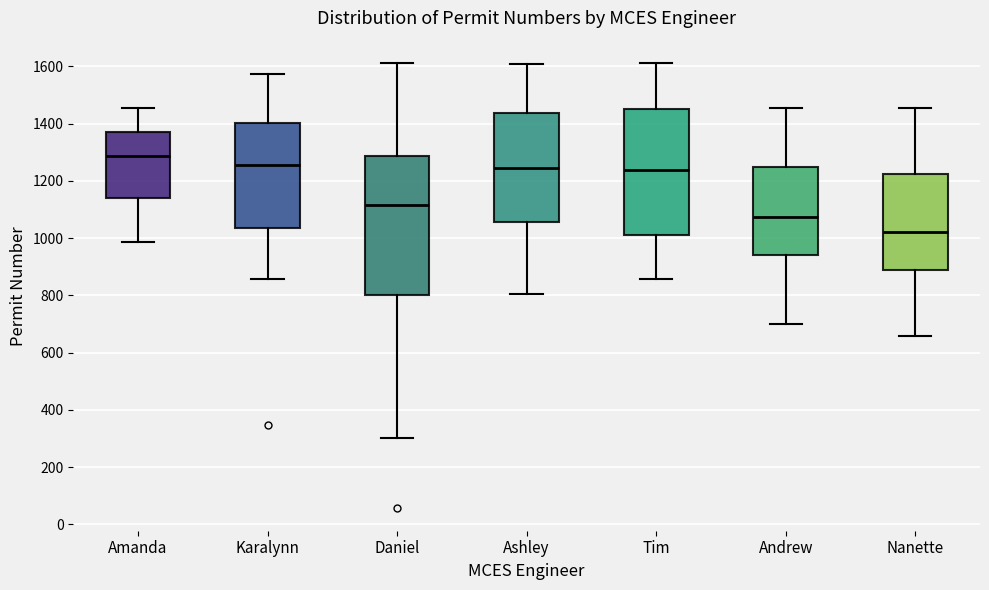

Which box is the tallest, from its lower edge to its upper edge?

Daniel